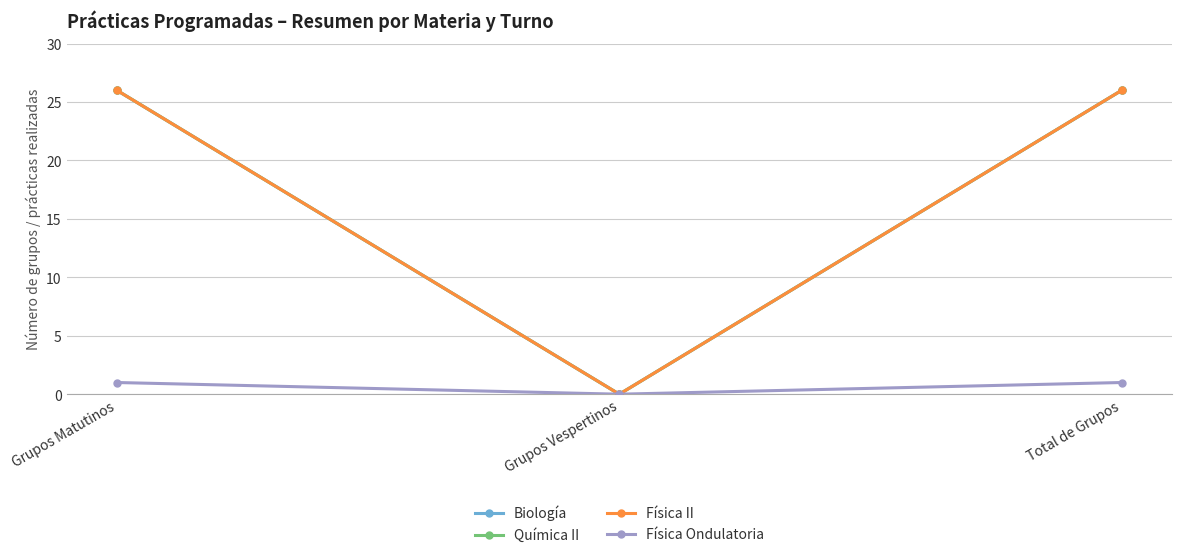

Which has a higher value, Total de Grupos or Grupos Vespertinos?

Total de Grupos